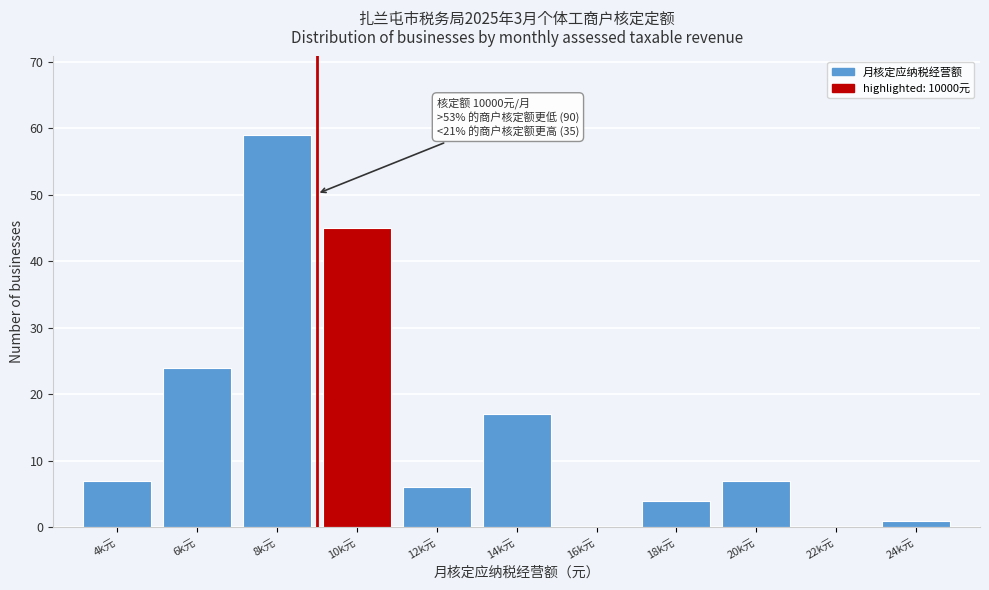

Reading left to right, what are all the values shown in this chart?

4k元=7	6k元=24	8k元=59	10k元=45	12k元=6	14k元=17	16k元=0	18k元=4	20k元=7	22k元=0	24k元=1